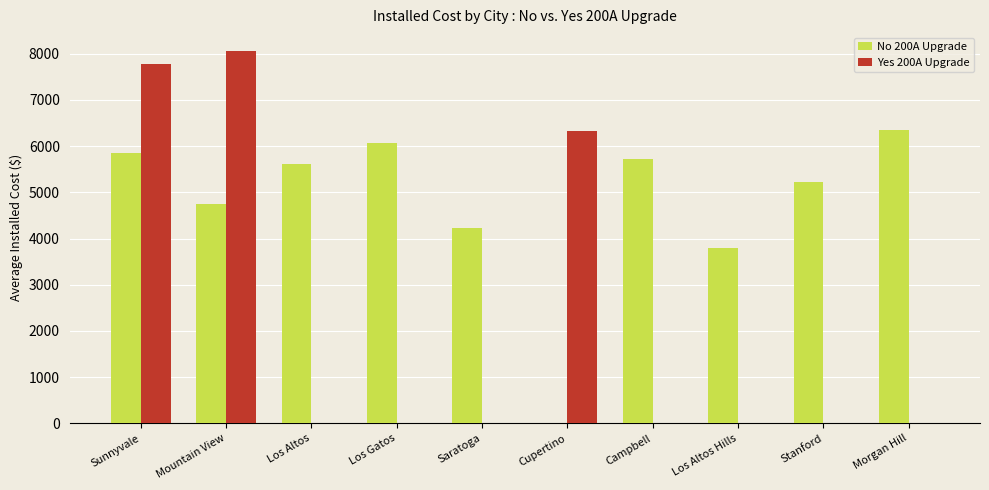

Where is Yes 200A Upgrade nearest to the value 4033?

Cupertino